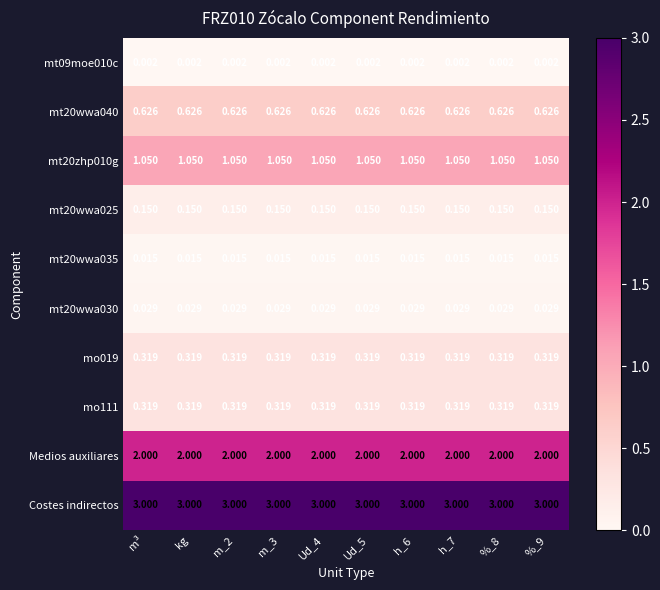

Is the value of mo111 at Ud_5 greater than the value of mt09moe010c at Ud_4?

Yes